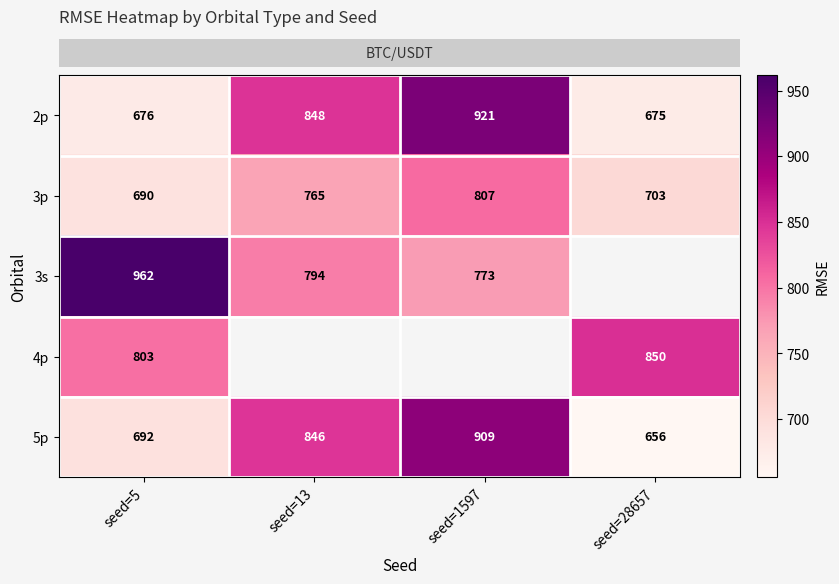

What is the spread (max minus min) of values at seed=5?

285.3